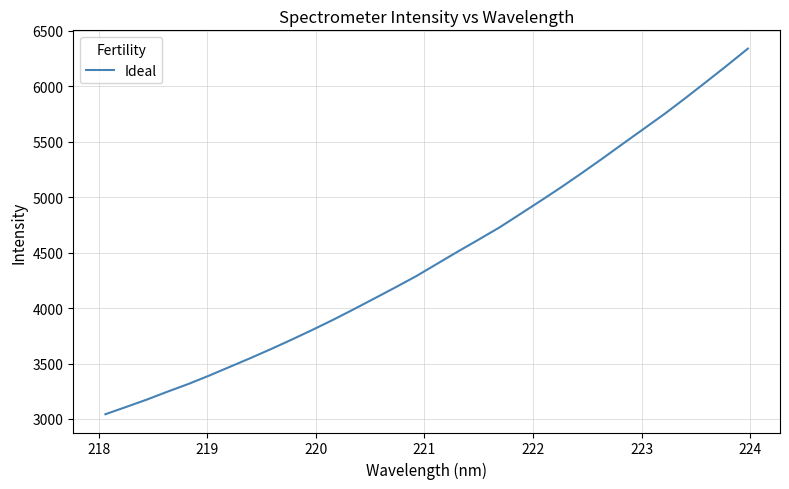

What is the maximum value shown in the chart?

6337.1